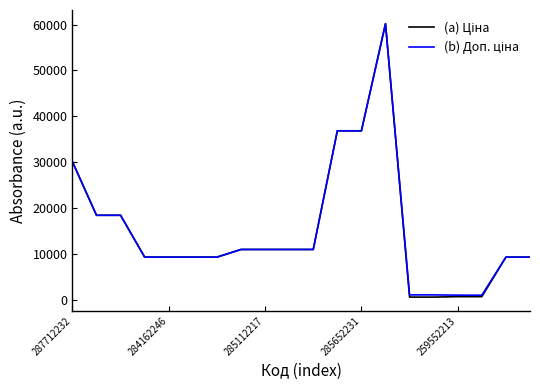

Does the chart display data point markers on the line(s)?

No